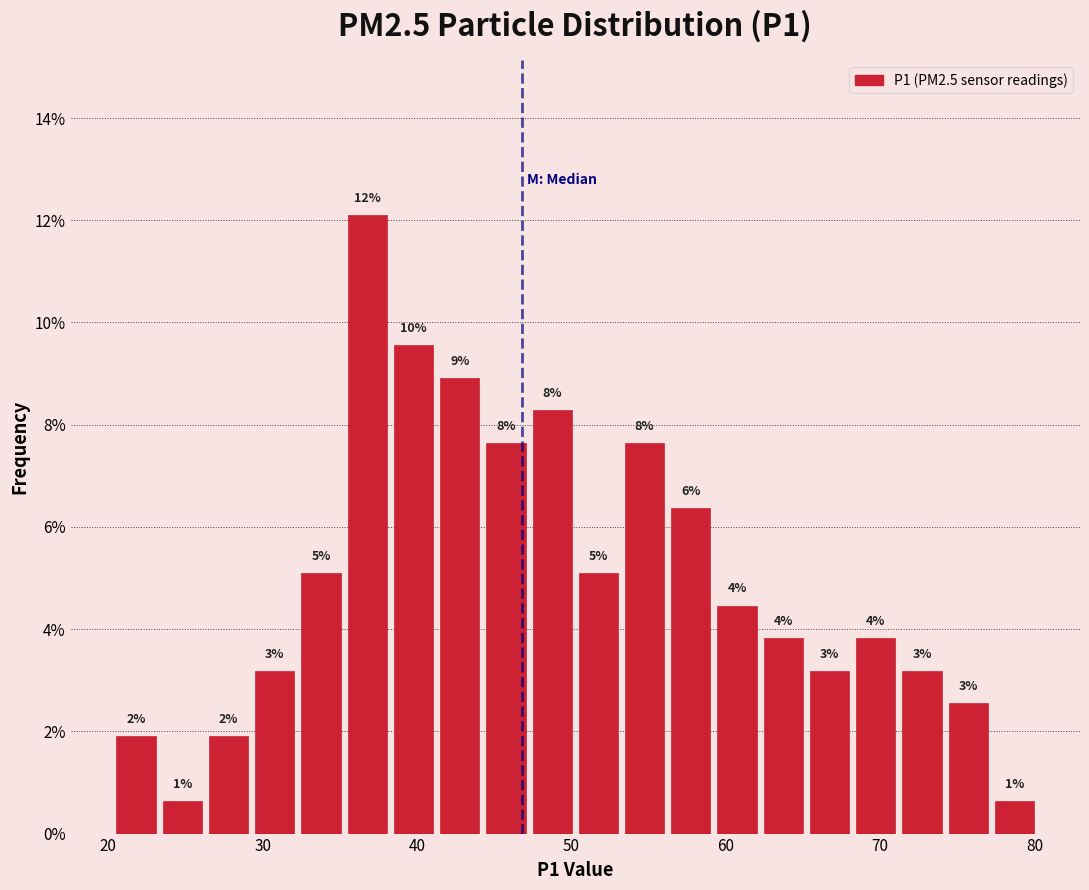

Read against the x-axis, roughly where is the centre of the tallest bar?

37